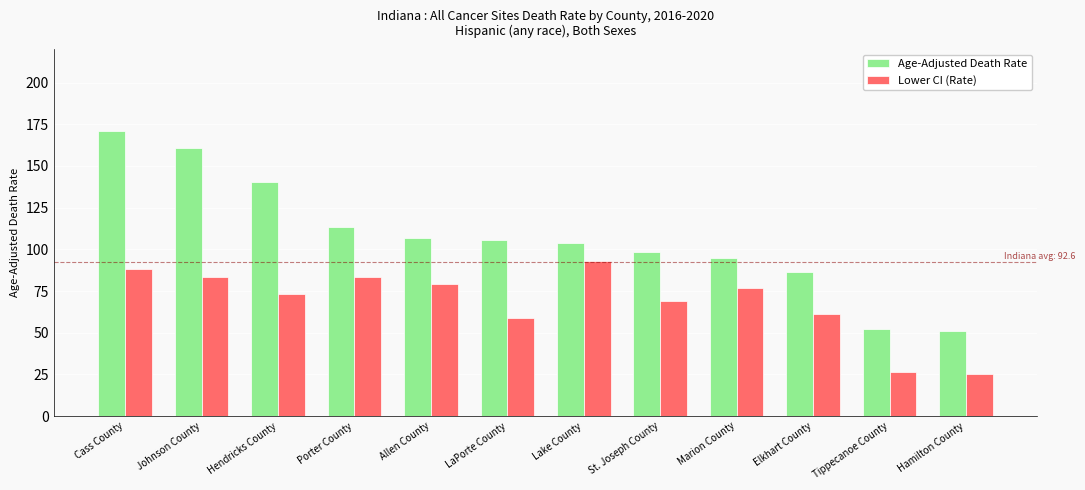

What is the minimum value for Age-Adjusted Death Rate?

51.1